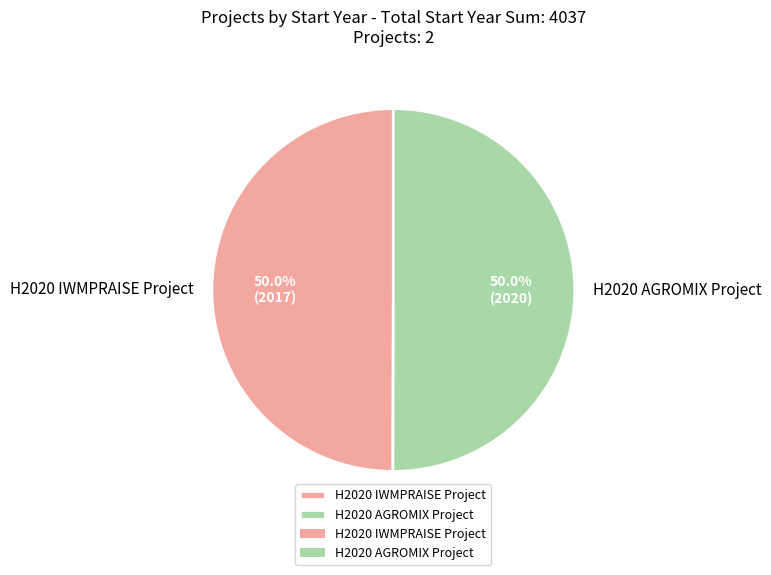

Approximately how many times larger is the value at H2020 AGROMIX Project compared to H2020 IWMPRAISE Project?

1.0